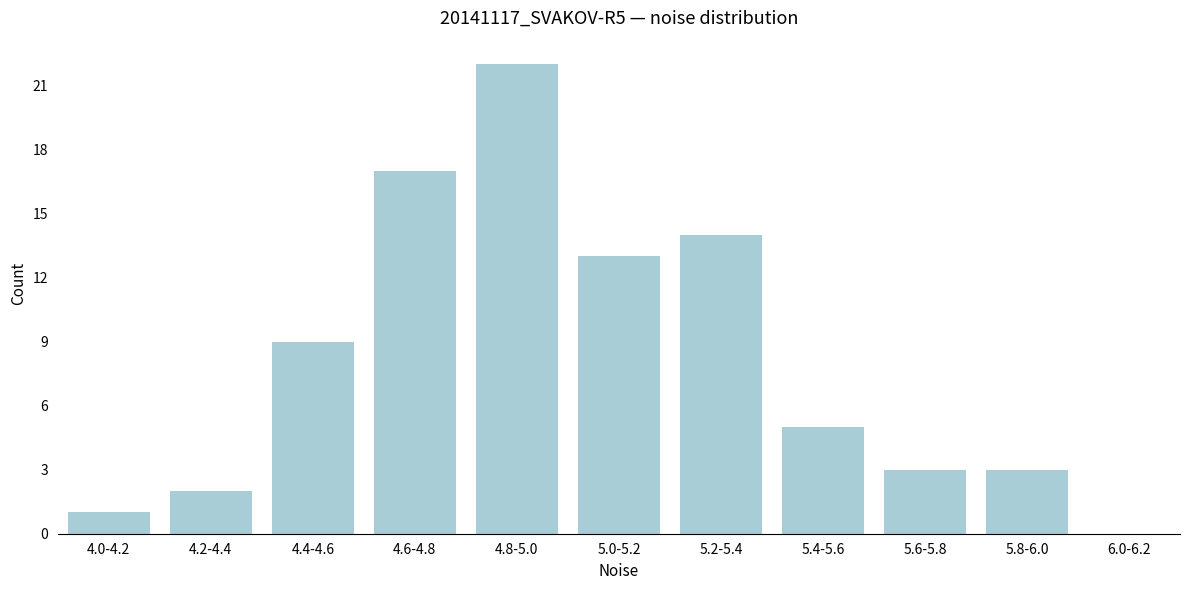

Reading right to left, extract all data points from this chart.

6.0-6.2=0	5.8-6.0=3	5.6-5.8=3	5.4-5.6=5	5.2-5.4=14	5.0-5.2=13	4.8-5.0=22	4.6-4.8=17	4.4-4.6=9	4.2-4.4=2	4.0-4.2=1